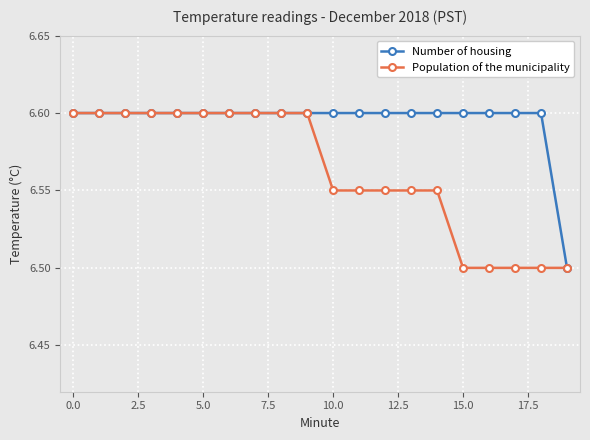

What is the value of the Number of housing point at the 8th from the left?

6.6